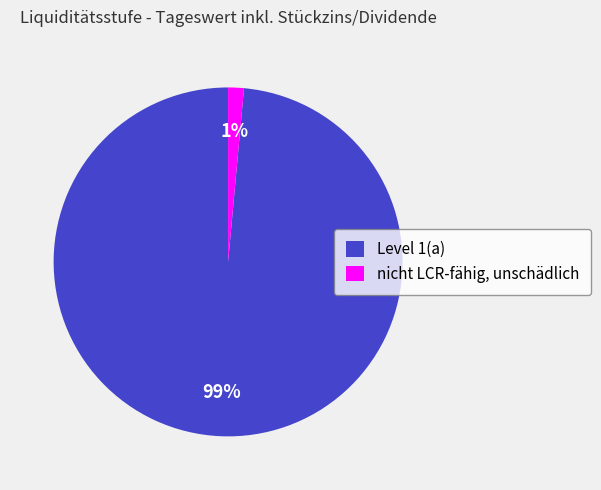

Which has a higher value, Level 1(a) or nicht LCR-fähig, unschädlich?

Level 1(a)